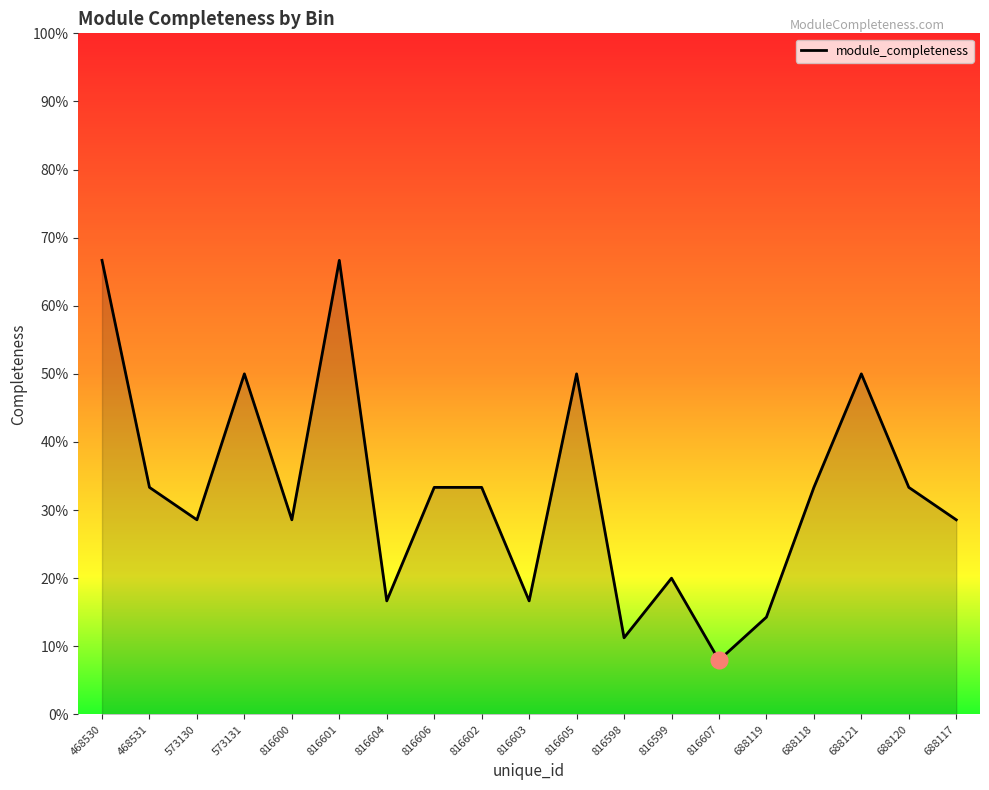

Does the chart display data point markers on the line(s)?

No